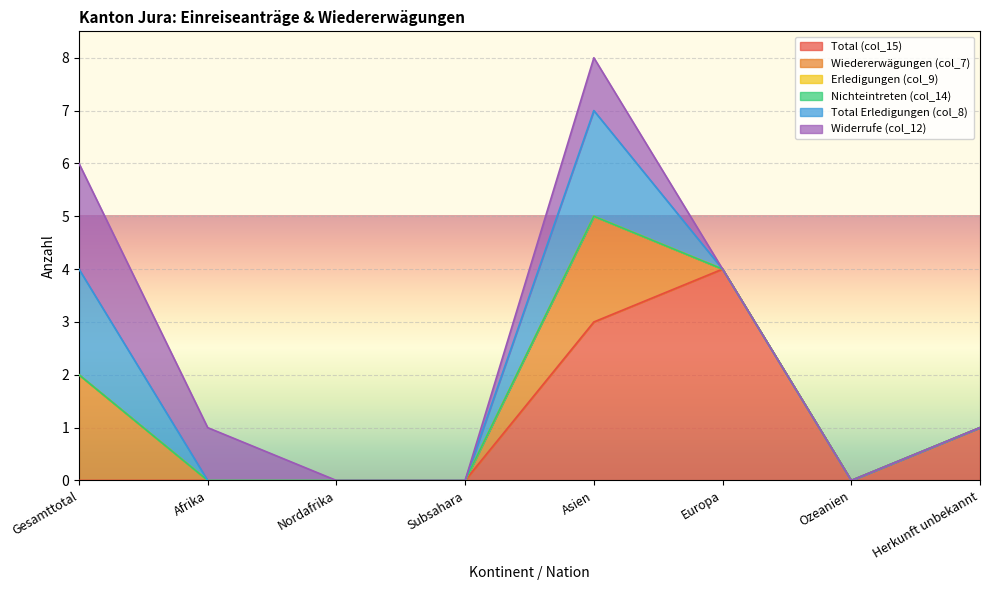

True or false: Widerrufe (col_12) and Total Erledigungen (col_8) intersect in this chart.

False